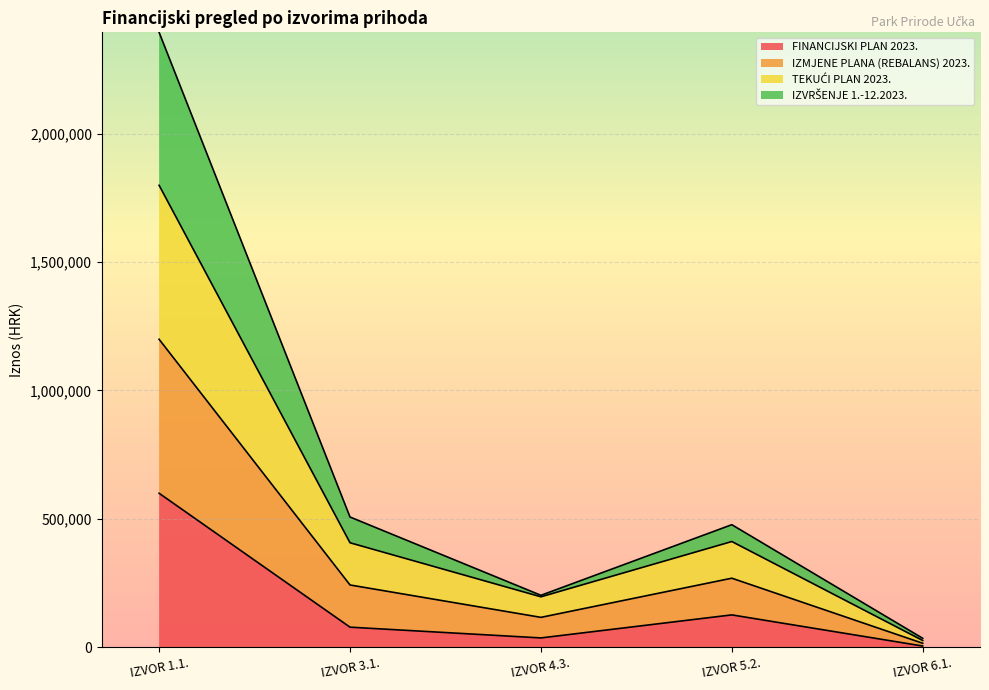

Does the chart display data point markers on the line(s)?

No